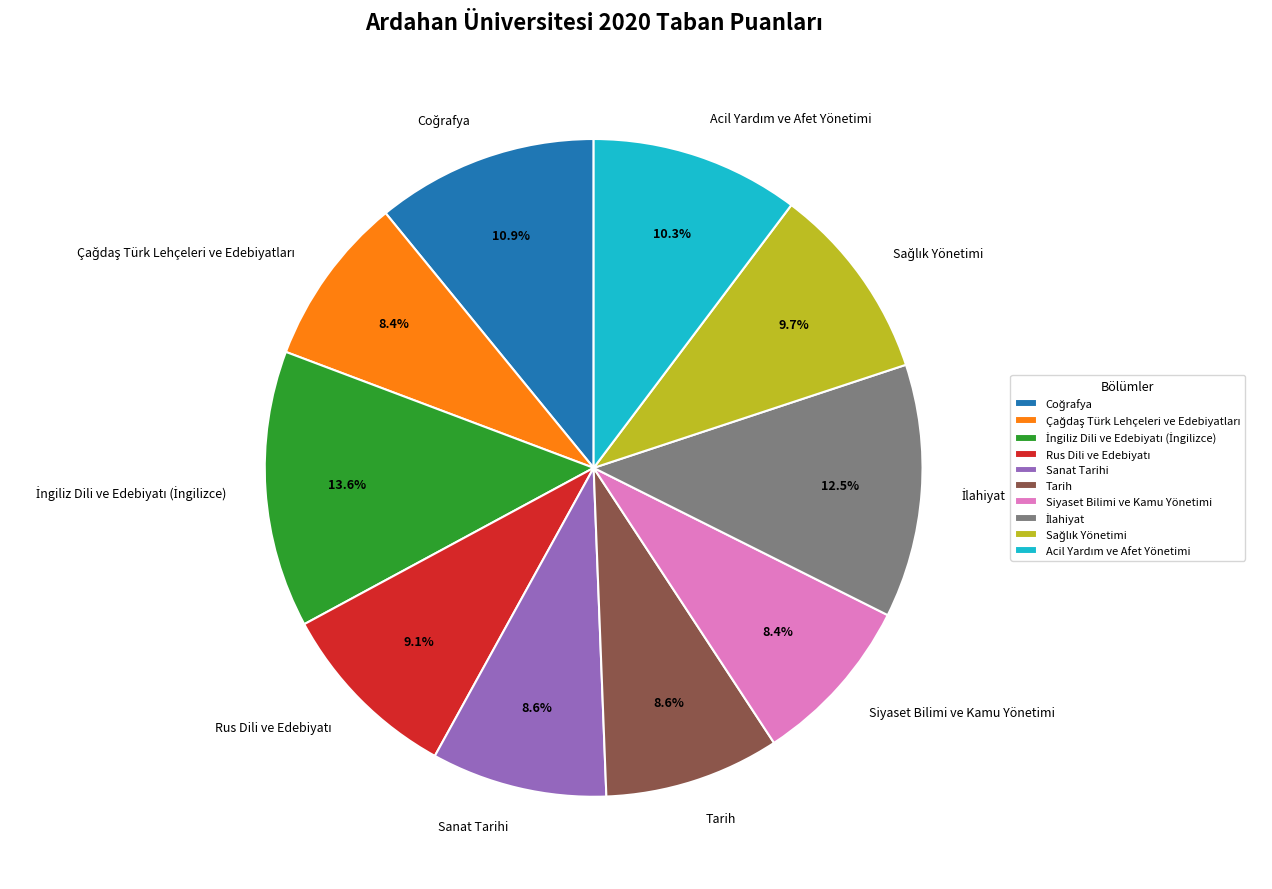

Is there any slice that represents more than half of the pie?

No